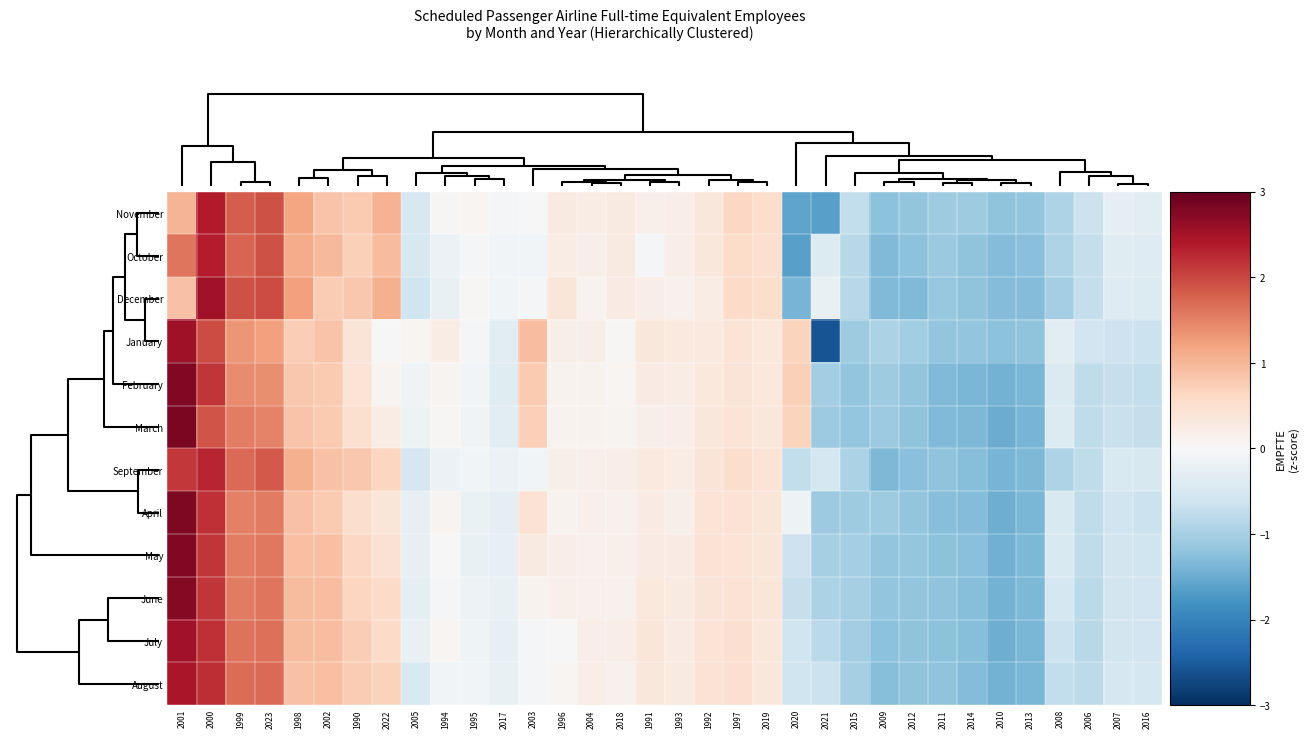

At how many categories does at least one series exceed 2?

2